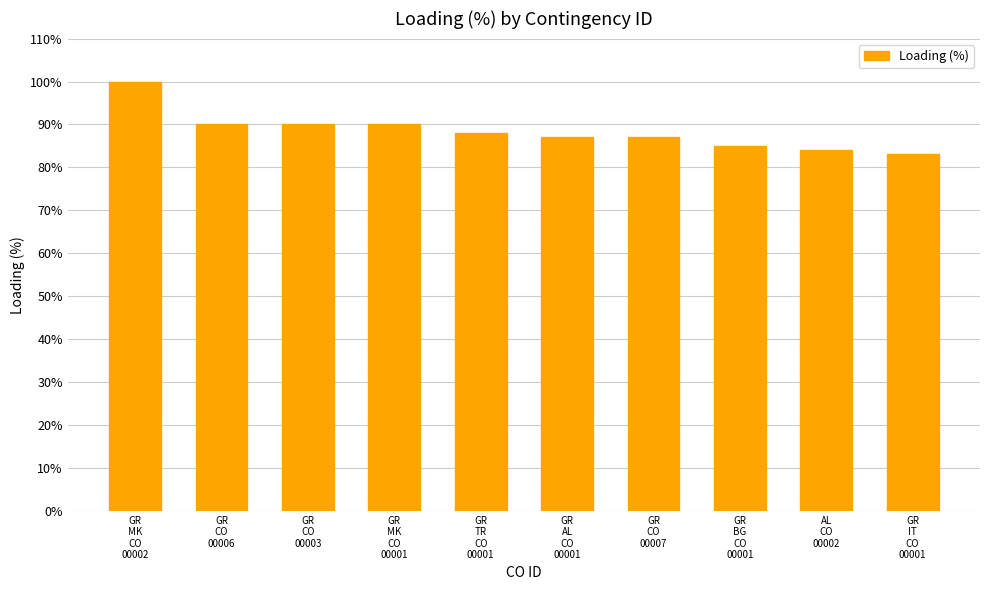

What is the value of the 5th bar from the left?

88